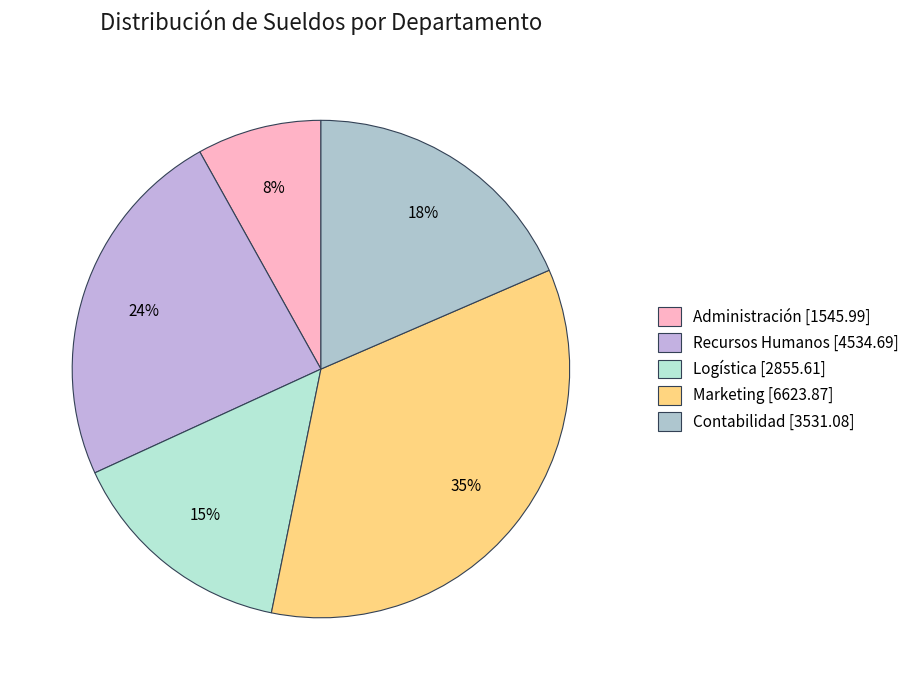

Is the sum of Marketing and Logística greater than half?

No